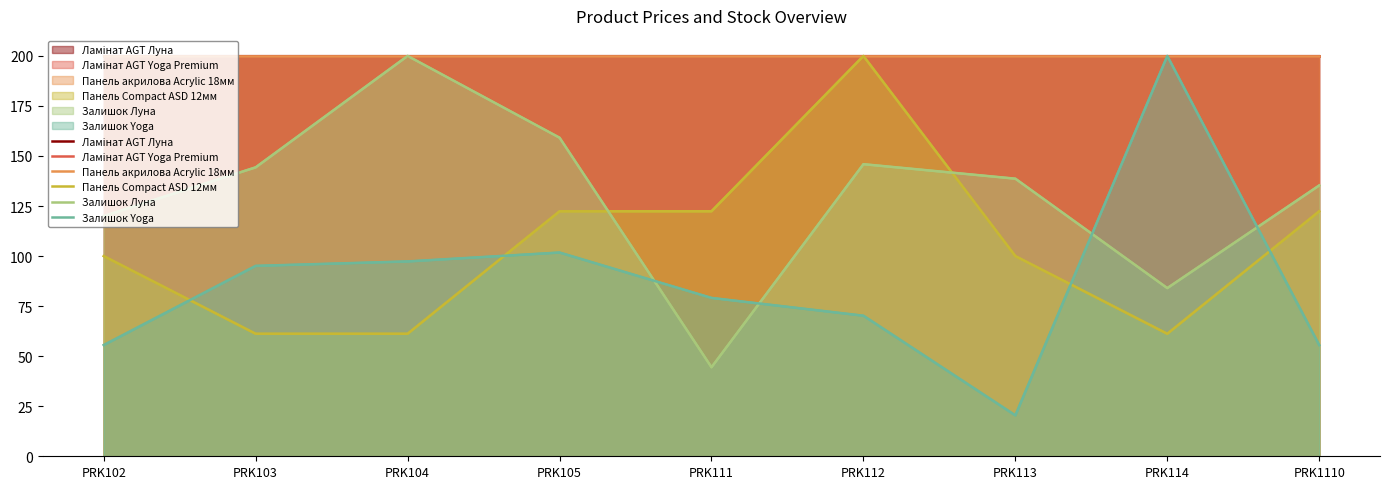

What is the highest value of the Панель акрилова Acrylic 18мм series?

200.0